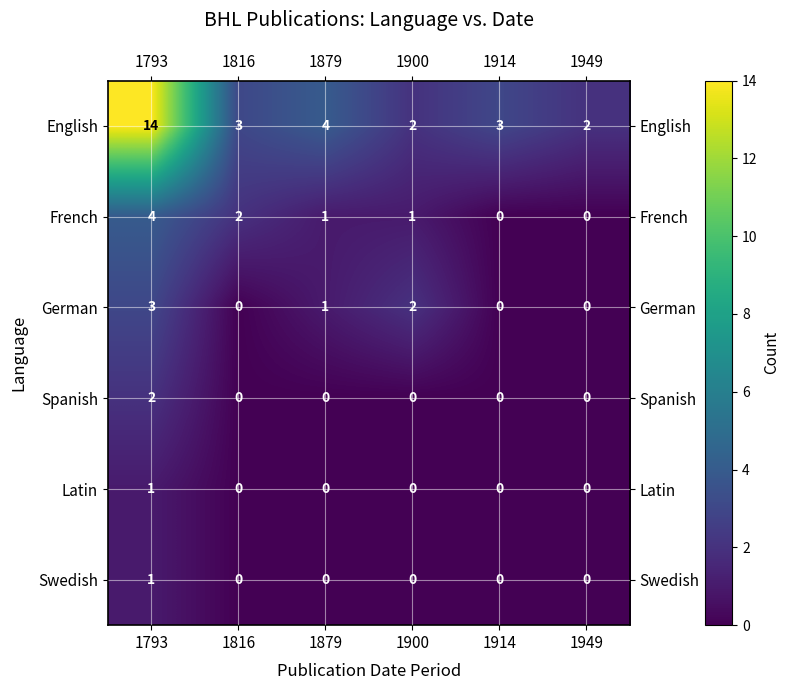

At which label does English reach its peak?

1793